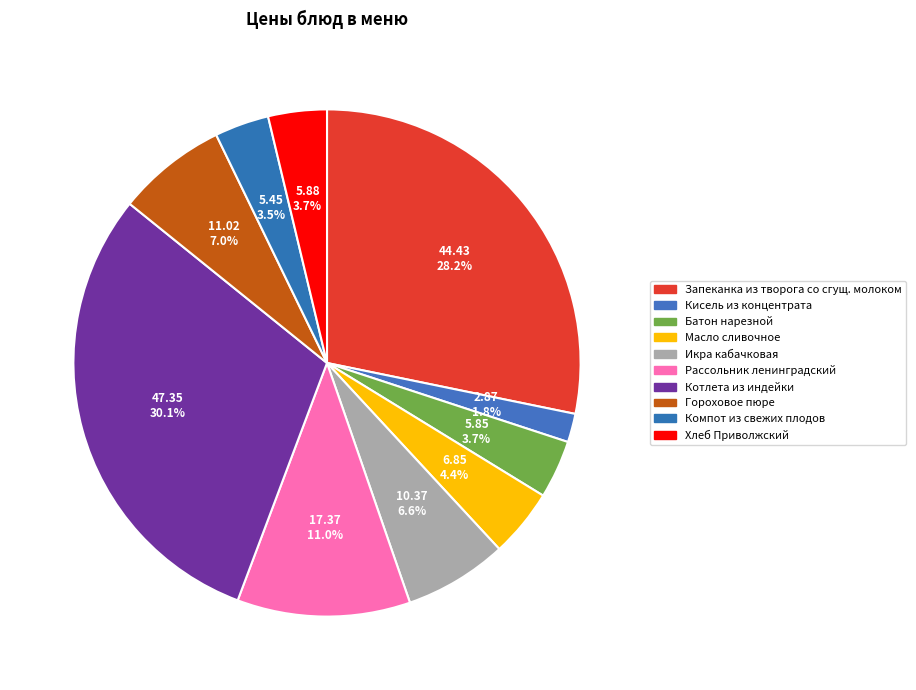

True or false: Масло сливочное accounts for 1% of the total.

False